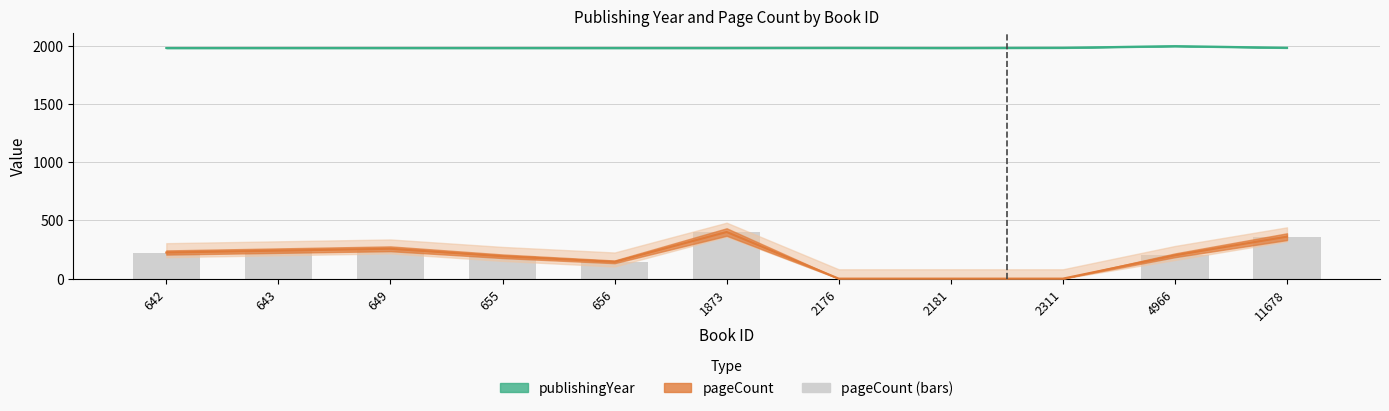

Reading right to left, what are all the values shown in this chart?

360	200	0	0	0	400	144	192	256	240	224